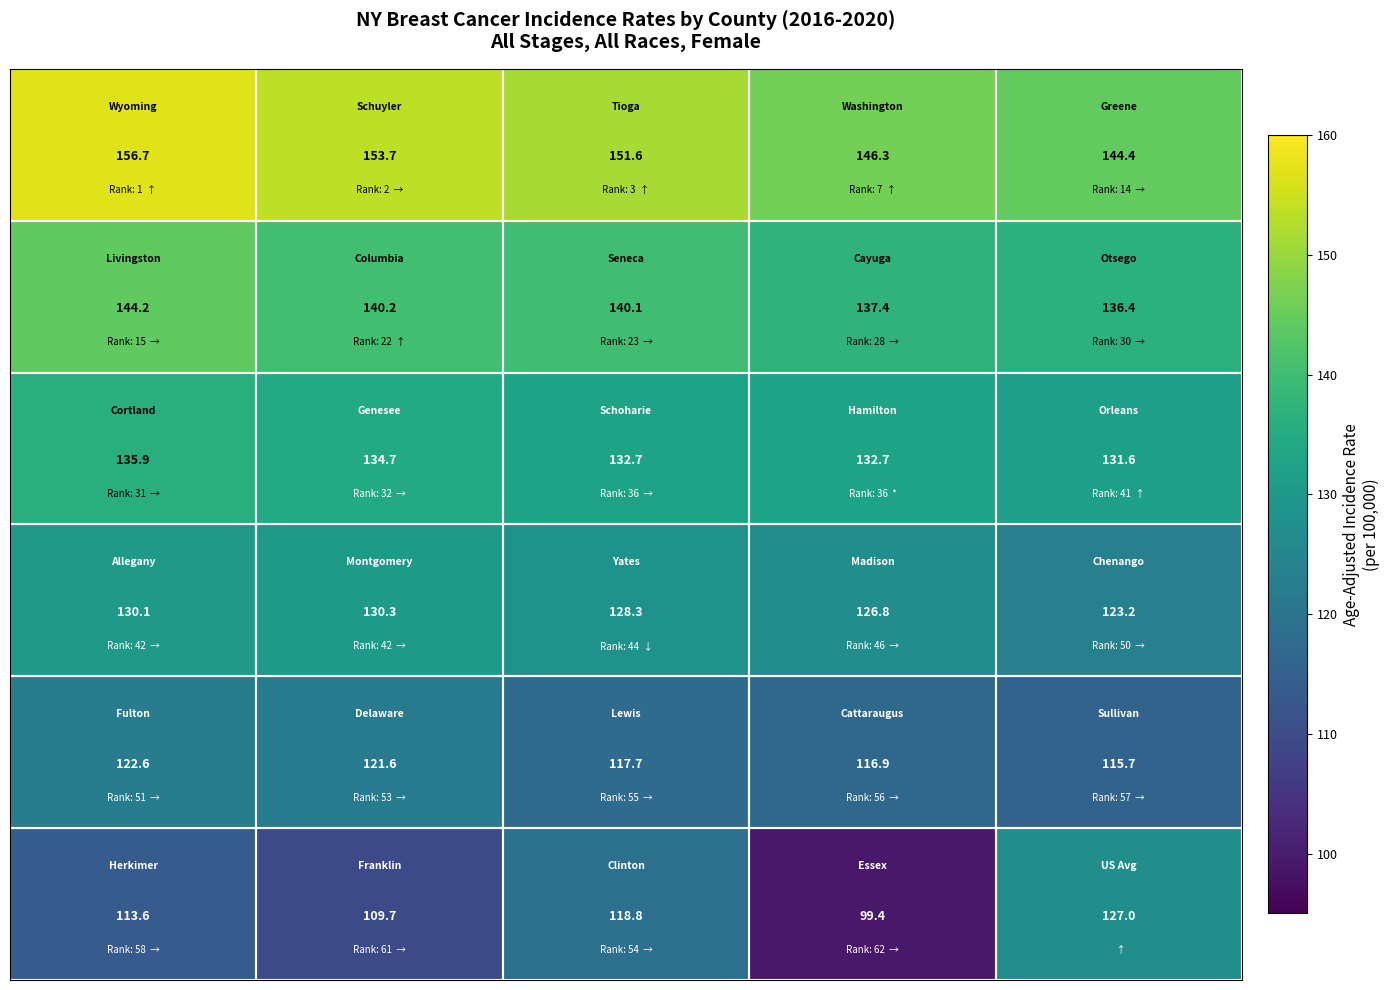

What is the greatest value displayed?

156.7